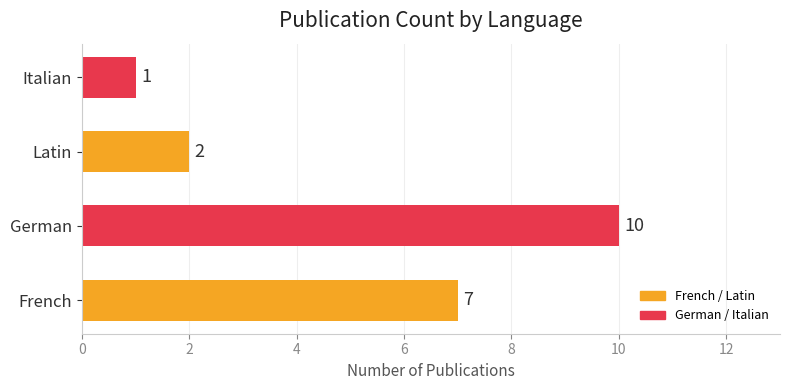

Which label corresponds to the smallest value in the chart?

Italian